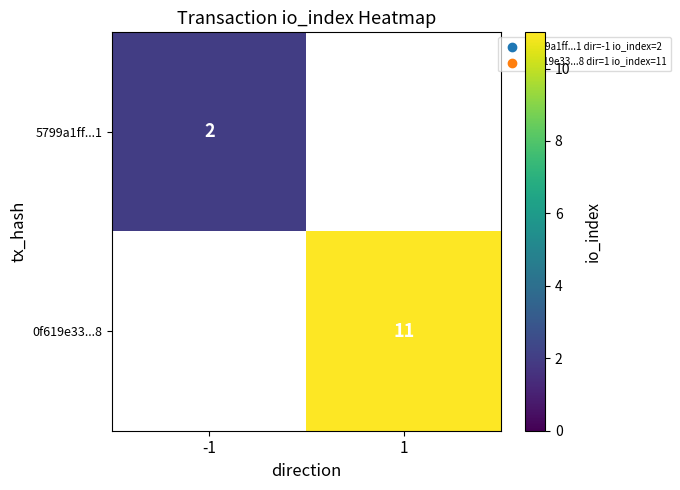

The 0f619e33...8 series shows 2 at 1. True or false?

False